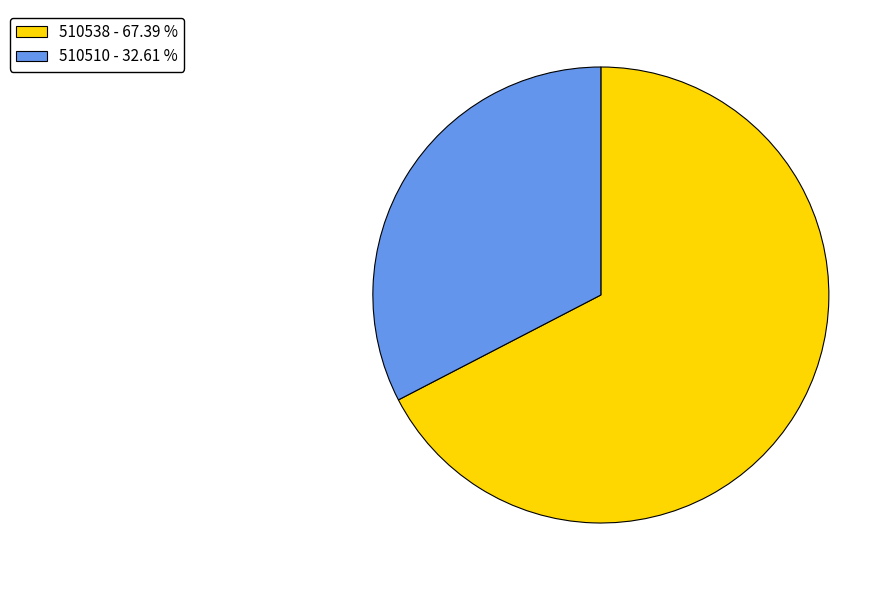

What is the ratio of the value at 510510 to the value at 510538?

0.5